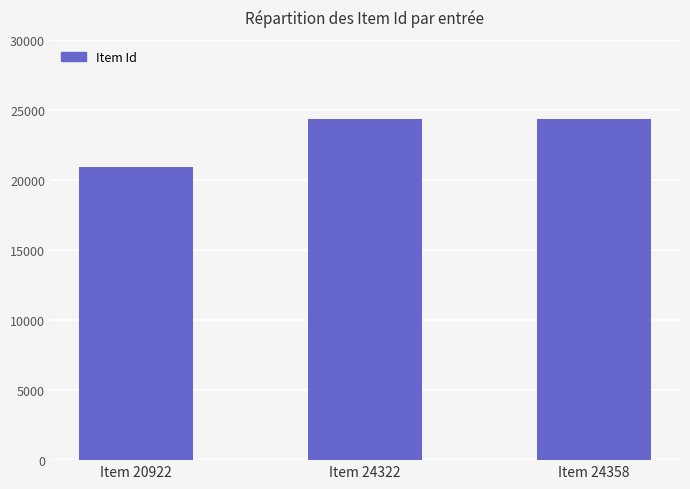

What is the average value?

23201